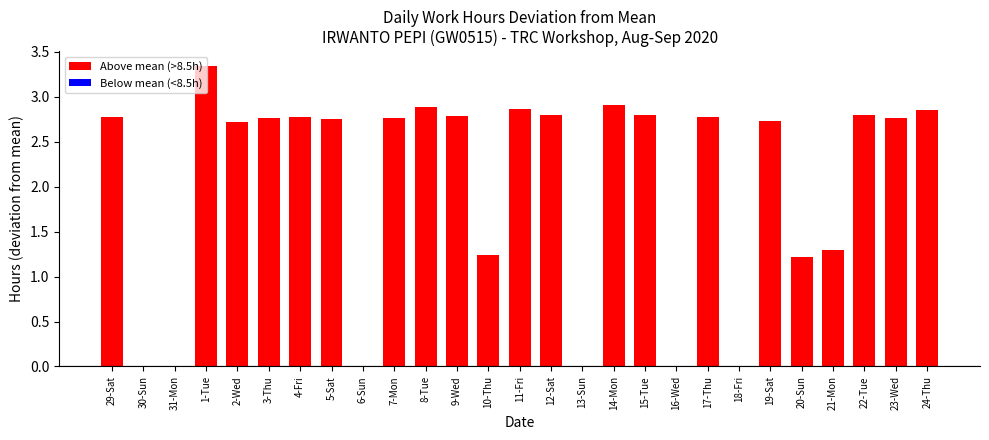

What is the change in value from 30-Sun to 10-Thu?

+1.2